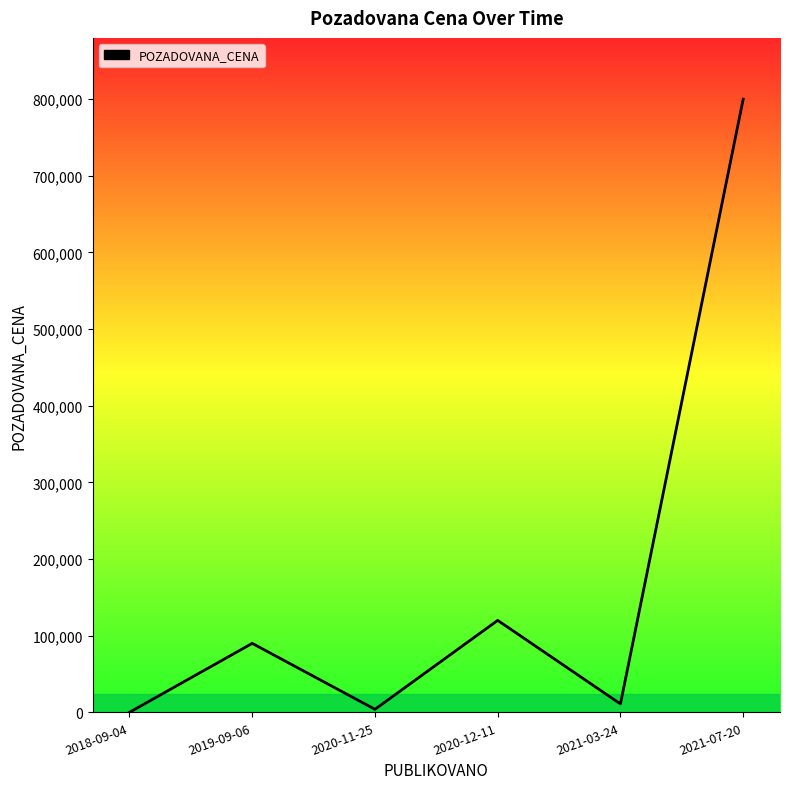

At which category does the chart reach its peak across all series?

2021-07-20